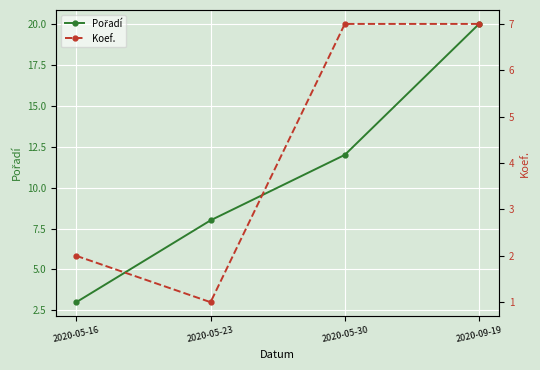

What are all the series names shown in the legend?

Pořadí, Koef.